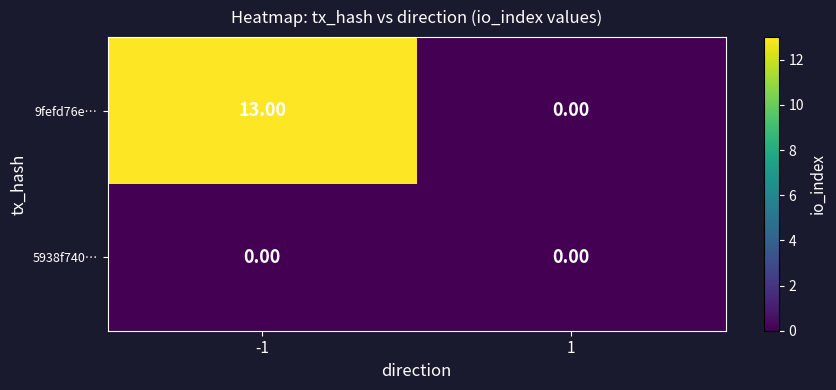

Between -1 and 1, which series saw the biggest shift?

9fefd76e…